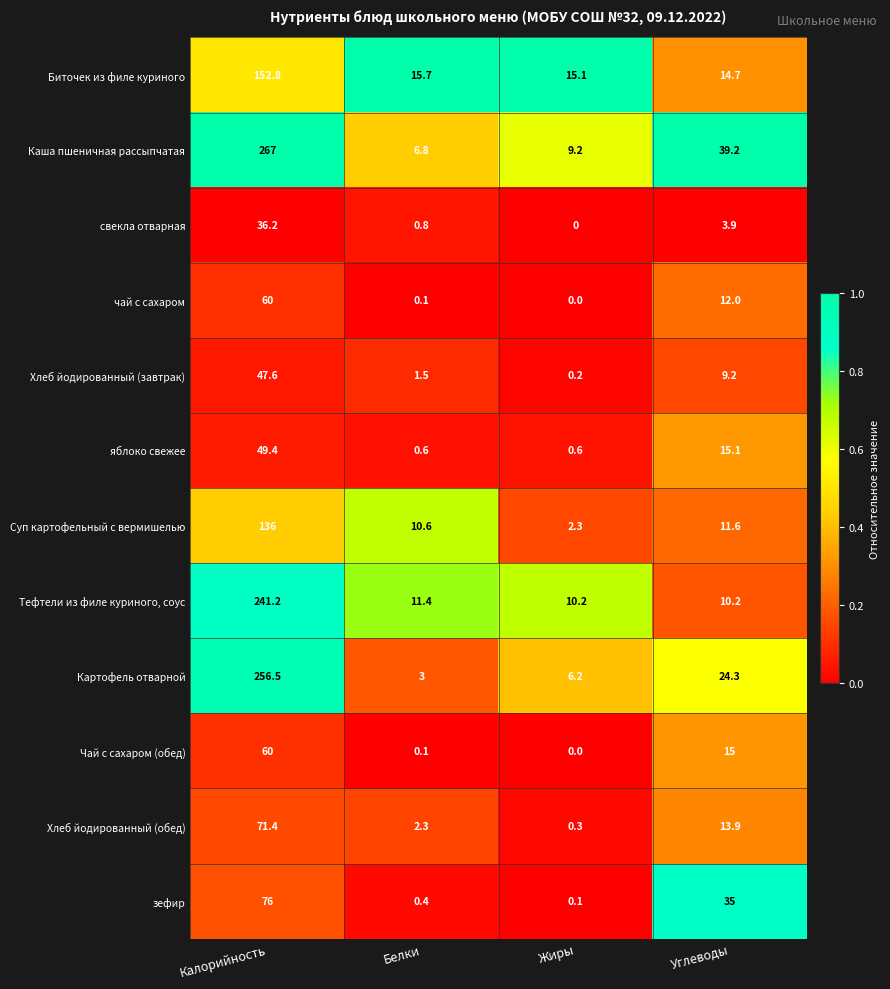

How many values in the Каша пшеничная рассыпчатая series exceed 39?

2